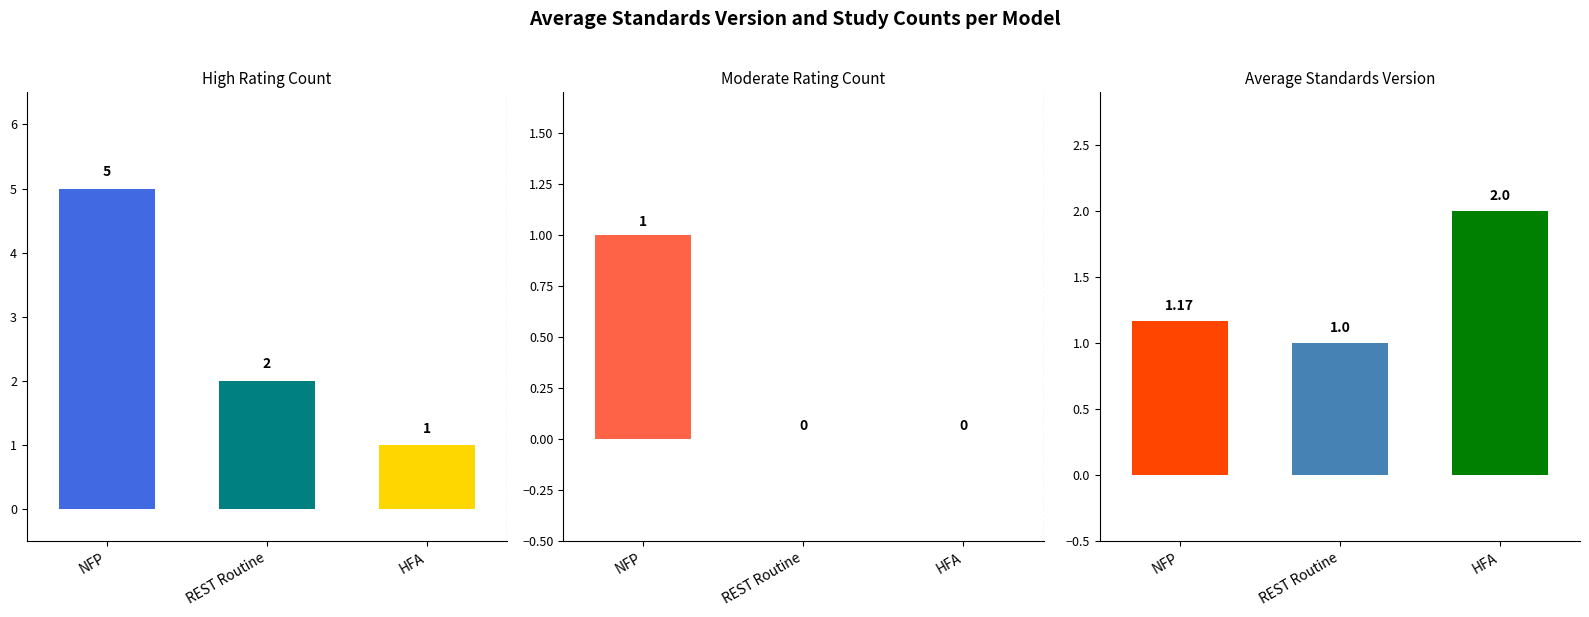

Which category has the highest value in the High Rating Count series?

NFP